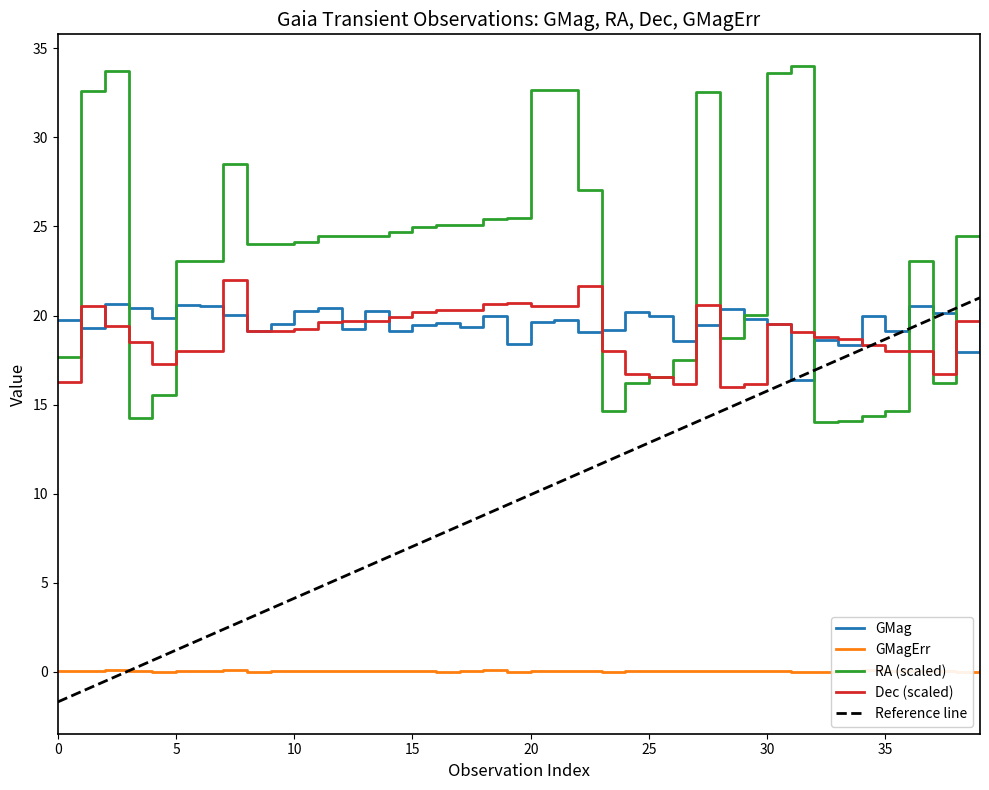

What is the minimum value for RA (scaled)?

14.0